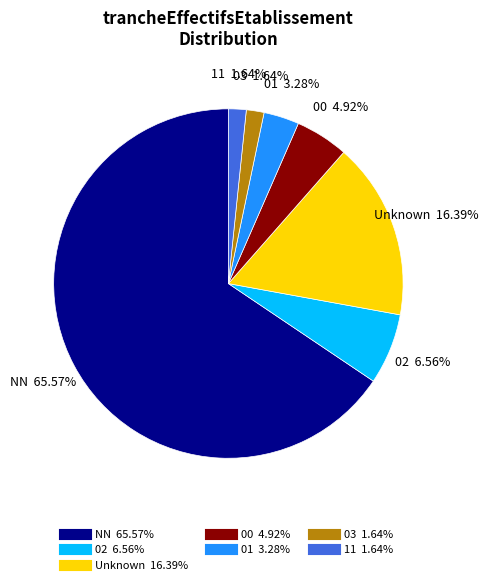

Does any single category account for the majority?

Yes